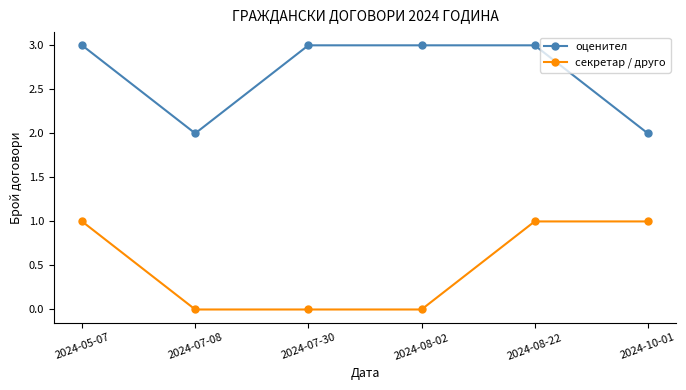

Reading left to right, extract all data points from this chart.

оценител: 3	2	3	3	3	2
секретар / друго: 1	0	0	0	1	1